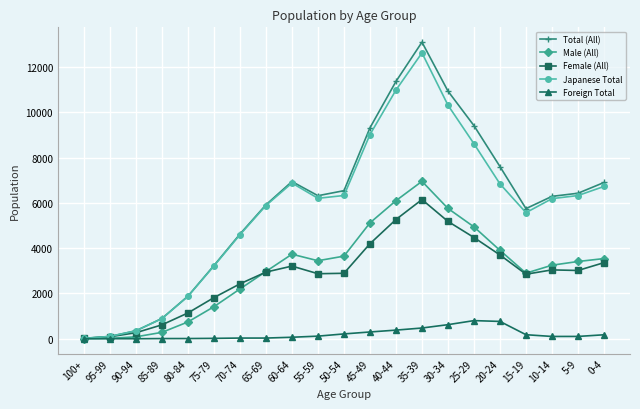

The Total (All) series shows 834 at 80-84. True or false?

False